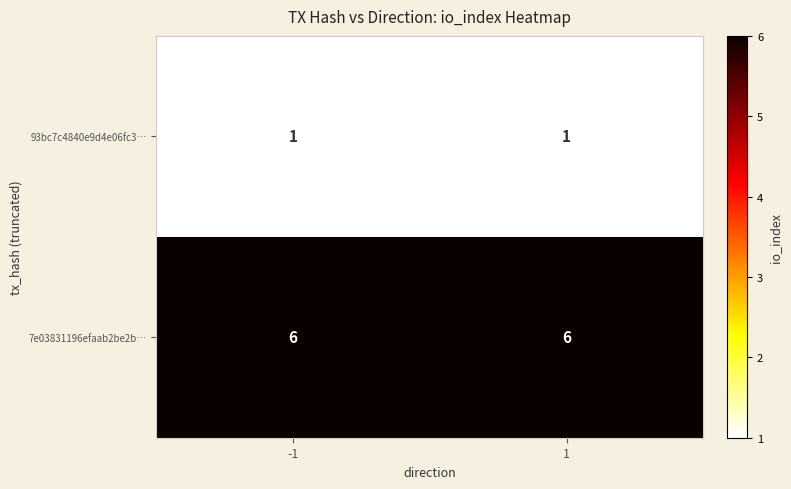

Reading left to right, extract all data points from this chart.

93bc7c4840e9d4e06fc3…: 1	1
7e03831196efaab2be2b…: 6	6